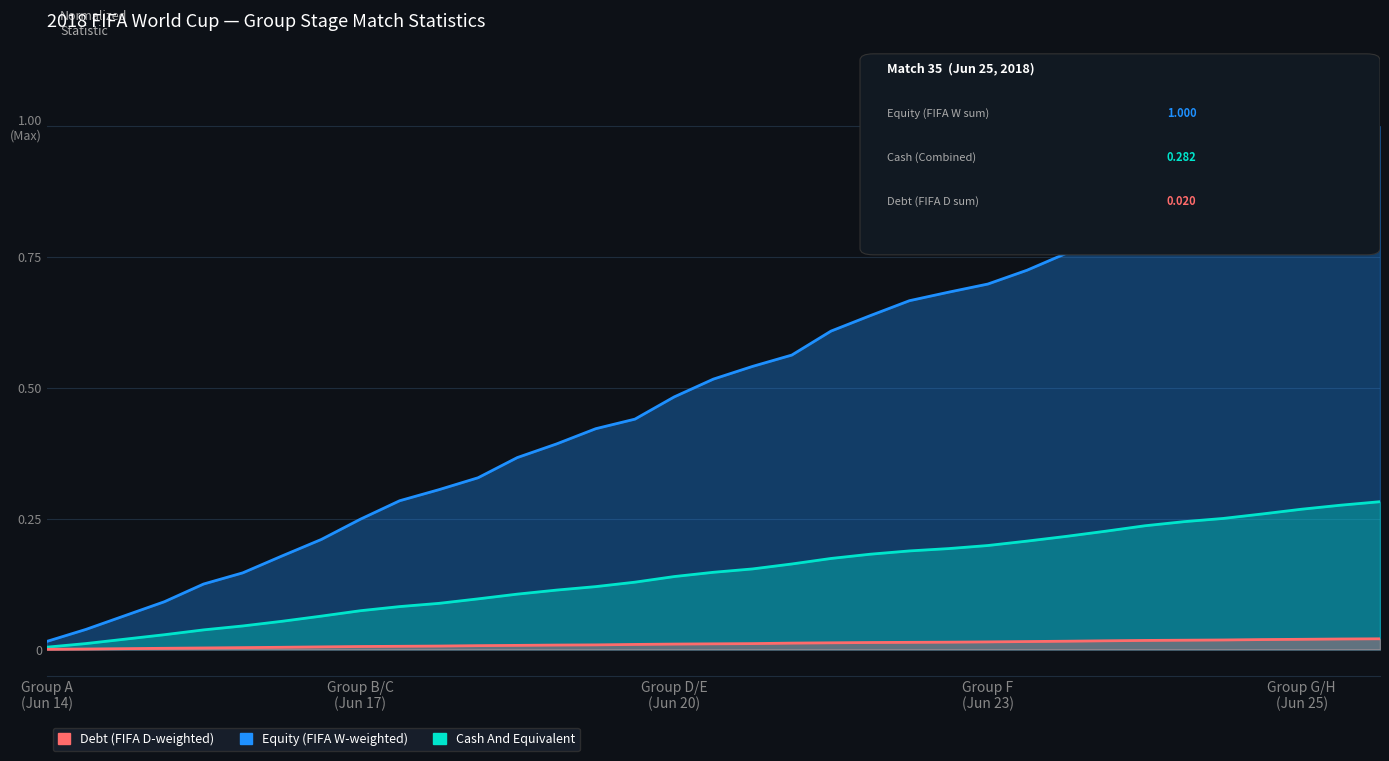

Rank the series by their average value, from highest to lowest.

Equity, Cash And Equivalent, Debt